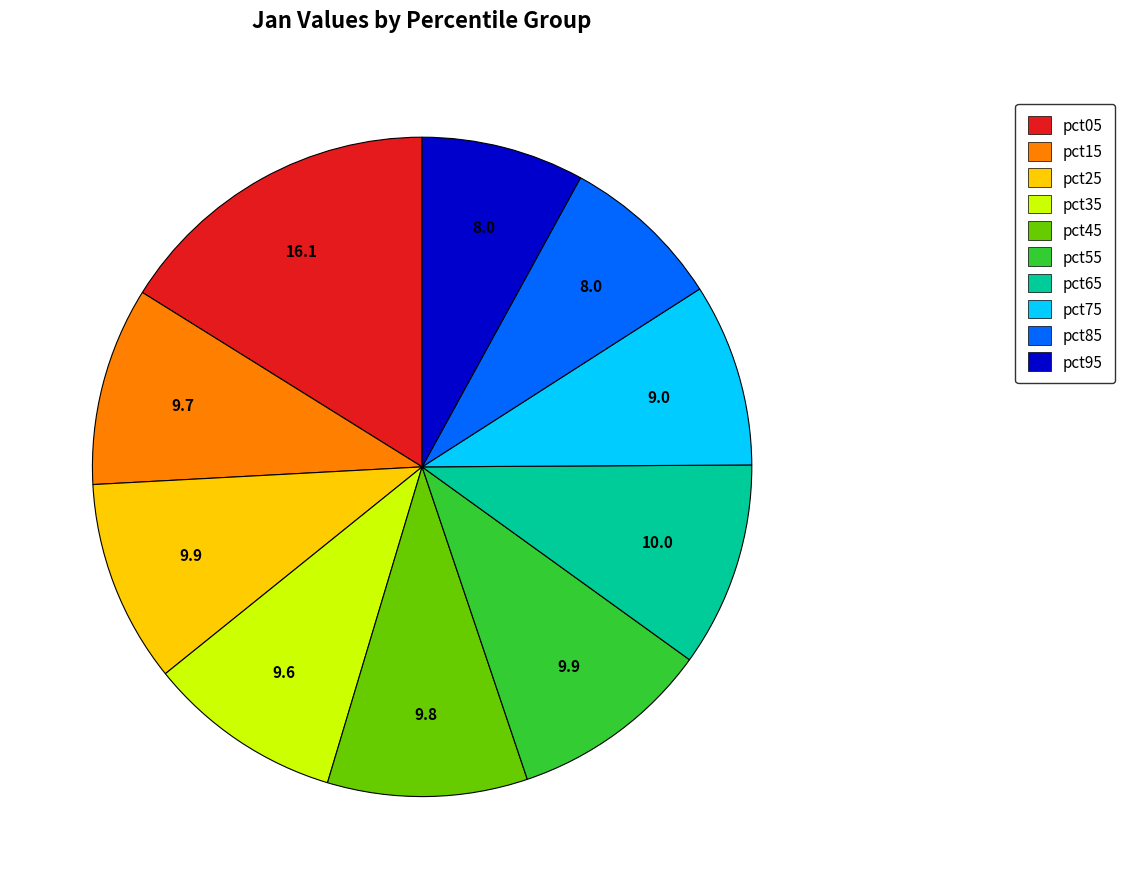

Is the sum of pct85 and pct05 greater than half?

No